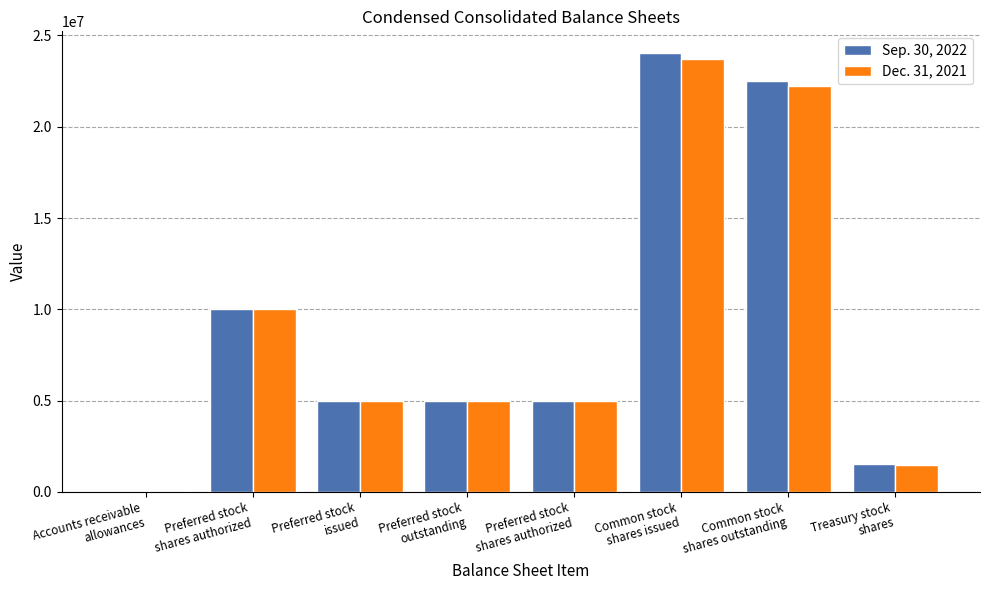

Reading left to right, transcribe all the data shown in this chart.

Sep. 30, 2022: 2666	10000000	5000000	5000000	5000000	24021000	22490000	1531000
Dec. 31, 2021: 2745	10000000	5000000	5000000	5000000	23707000	22230000	1477000